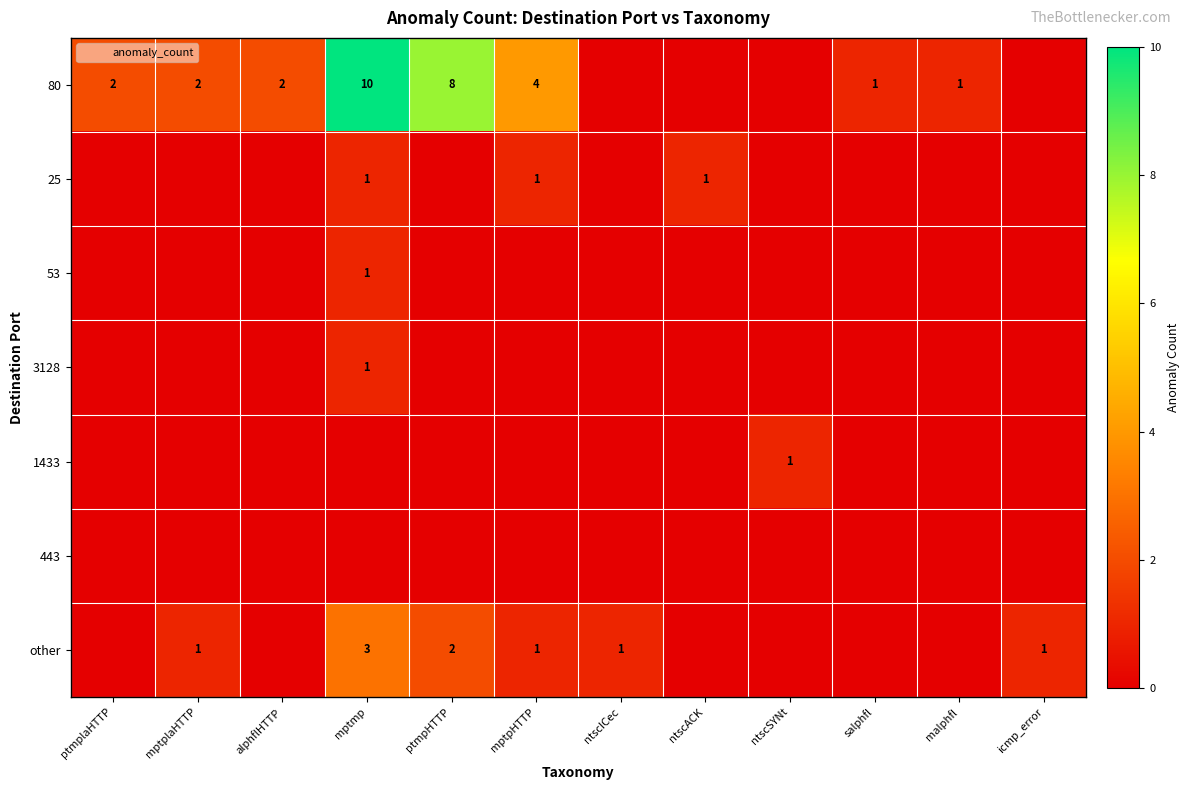

Is the value of 443 at ntscSYNt greater than the value of 80 at ntscACK?

No